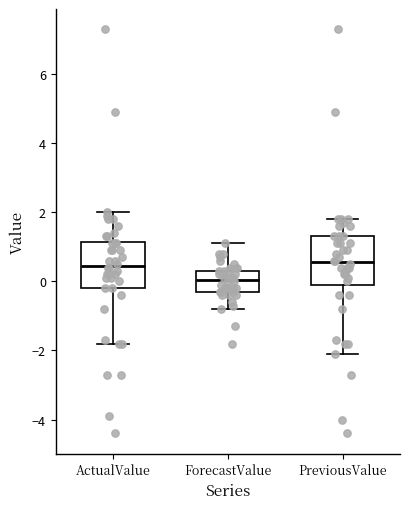

Where is the upper edge of the box for ActualValue on the y-axis? The values are not printed on the chart, so give them approximately, as read against the axis.

1.2